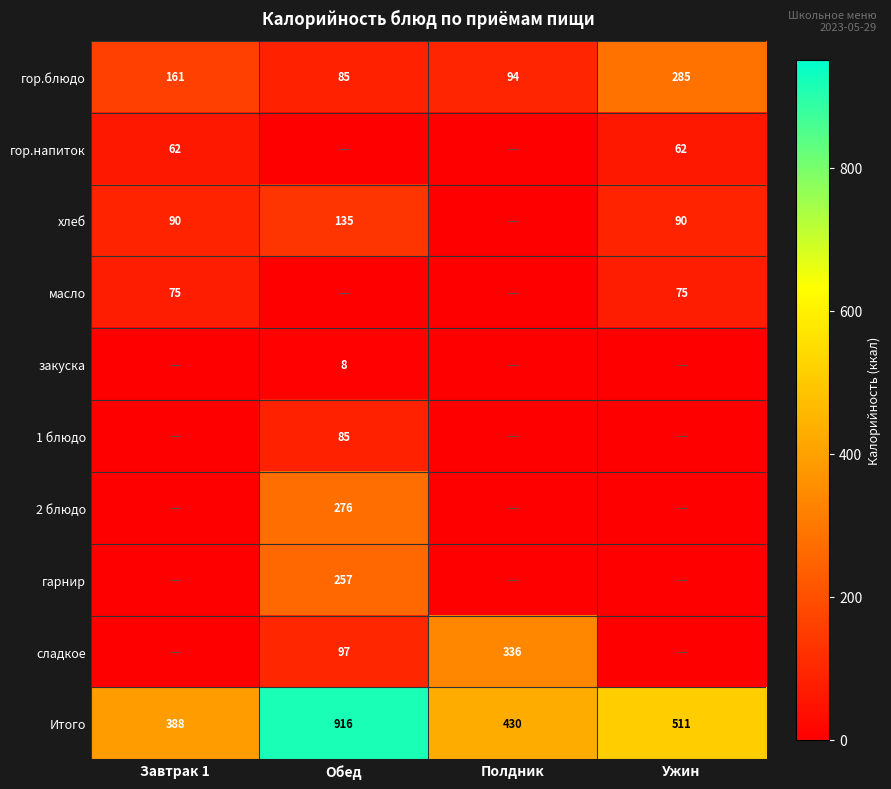

At which category is the sum across all series the highest?

Обед